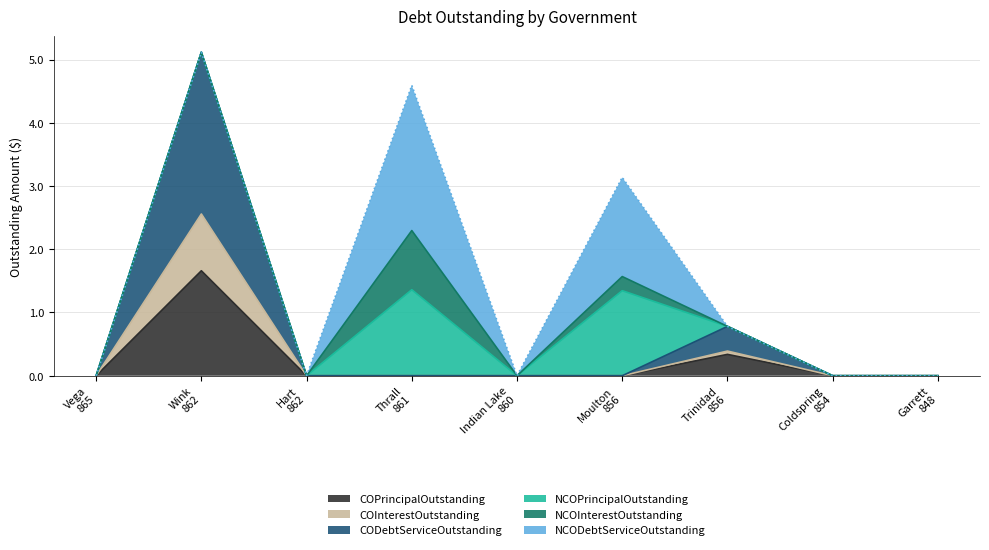

What is the label of the 4th point from the right?

Moulton
856